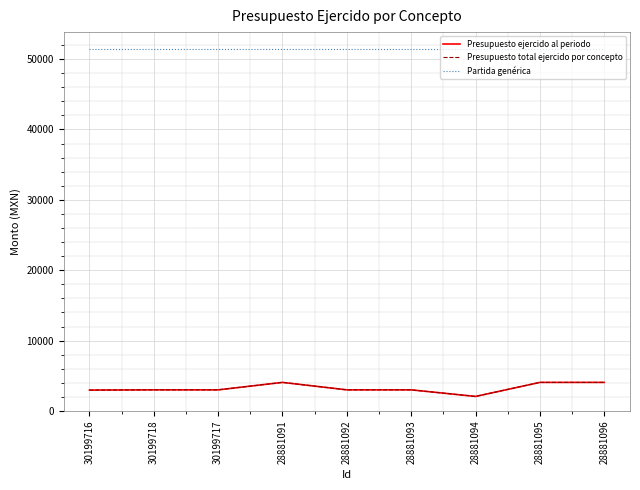

True or false: Presupuesto ejercido al periodo and Partida genérica cross at least once.

False